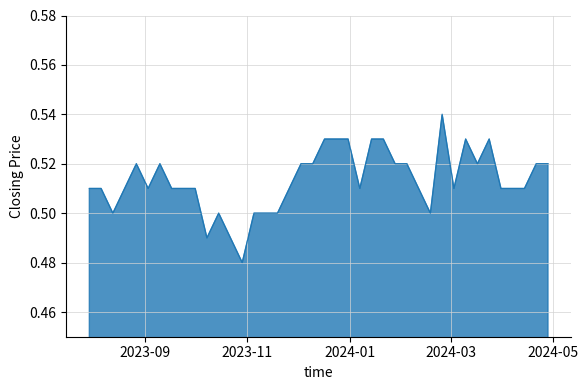

What is the sum of all values?

20.5